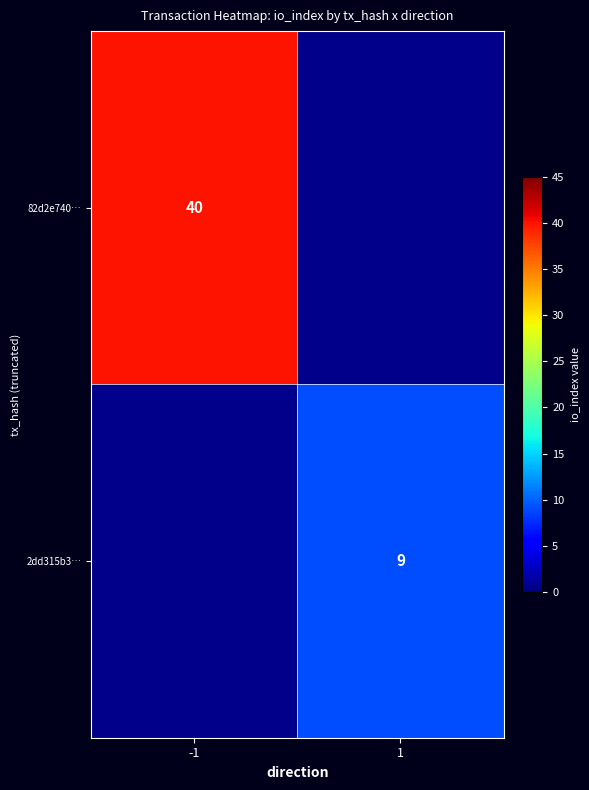

Which label corresponds to the largest value in the chart?

-1